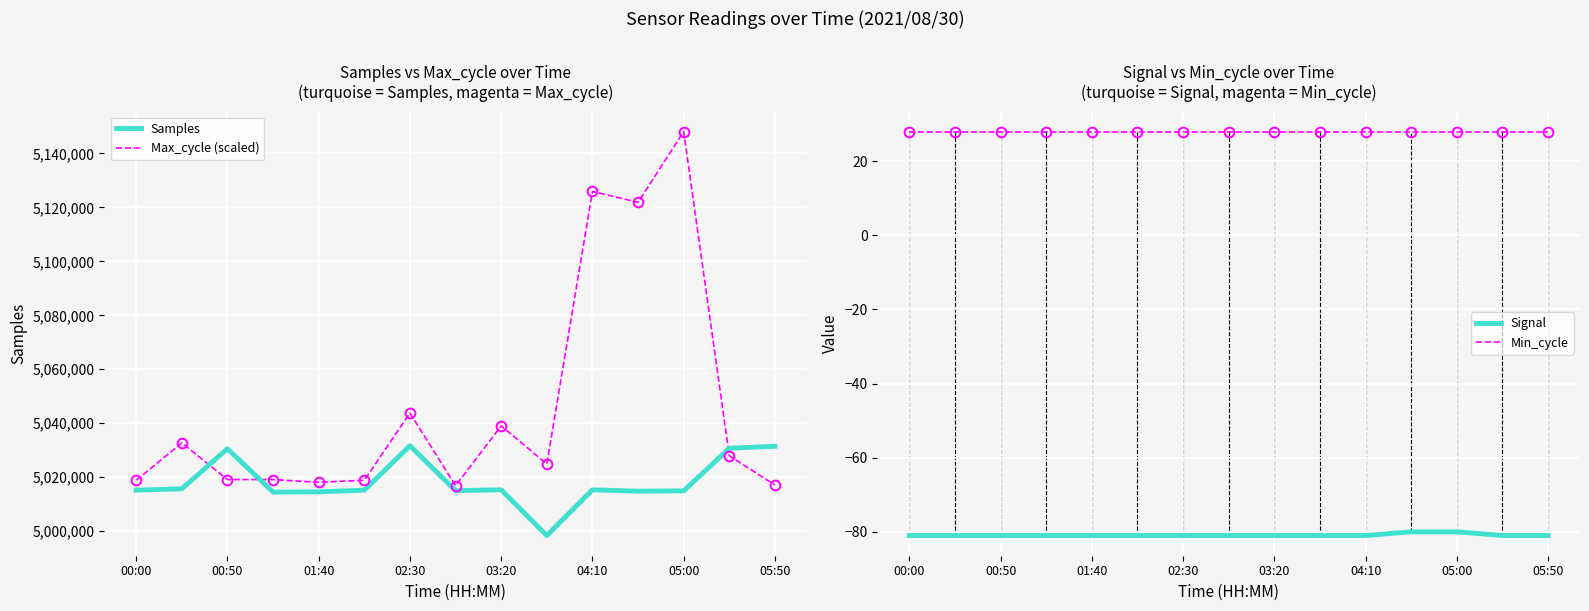

Which series has the widest spread of values?

Max_cycle (scaled)